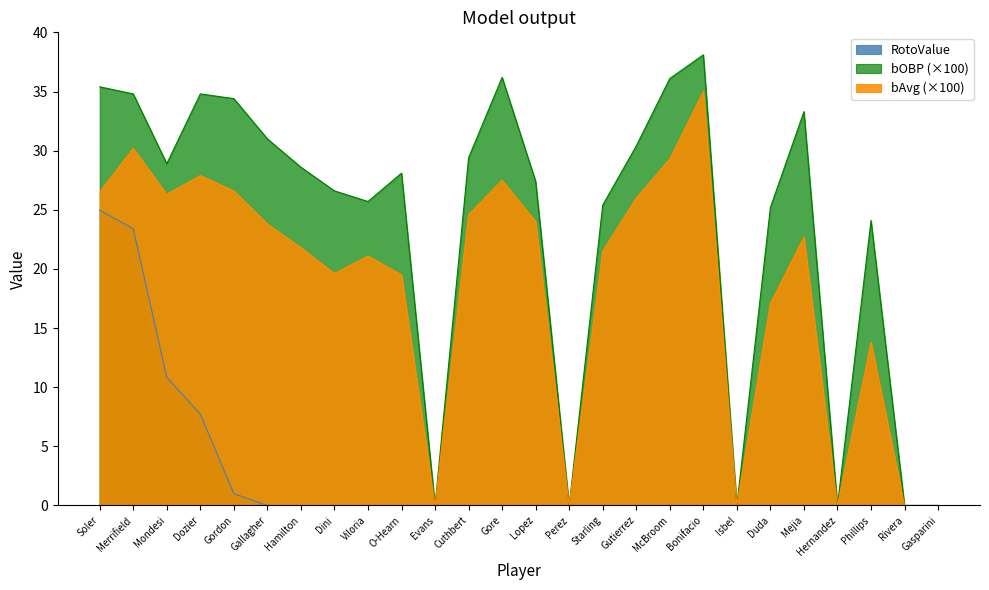

Reading left to right, list all the values displayed in this chart.

bAvg_scaled: 26.5	30.2	26.3	27.9	26.6	23.8	21.8	19.6	21.1	19.5	0.0	24.6	27.5	24.0	0.0	21.5	26.0	29.3	35.0	0.0	17.1	22.7	0.0	13.8	0.0	0.0
bOBP_scaled: 35.4	34.8	28.9	34.8	34.4	31.0	28.6	26.6	25.7	28.1	0.0	29.4	36.2	27.4	0.0	25.4	30.4	36.1	38.1	0.0	25.2	33.3	0.0	24.1	0.0	0.0